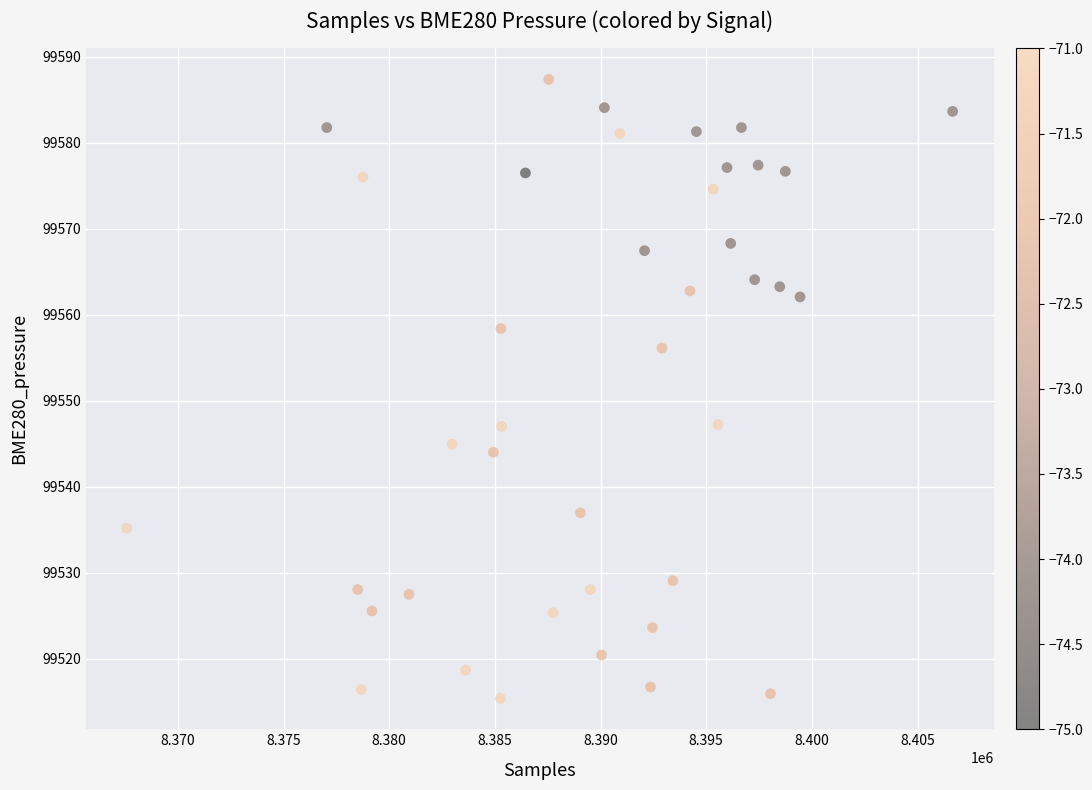

What is the range of X values (max minus min)?

39080.0